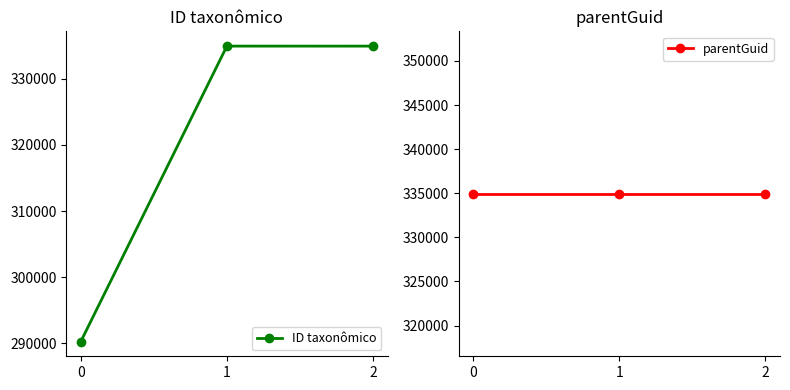

List the series in order of their overall mean, highest first.

parentGuid, ID taxonômico